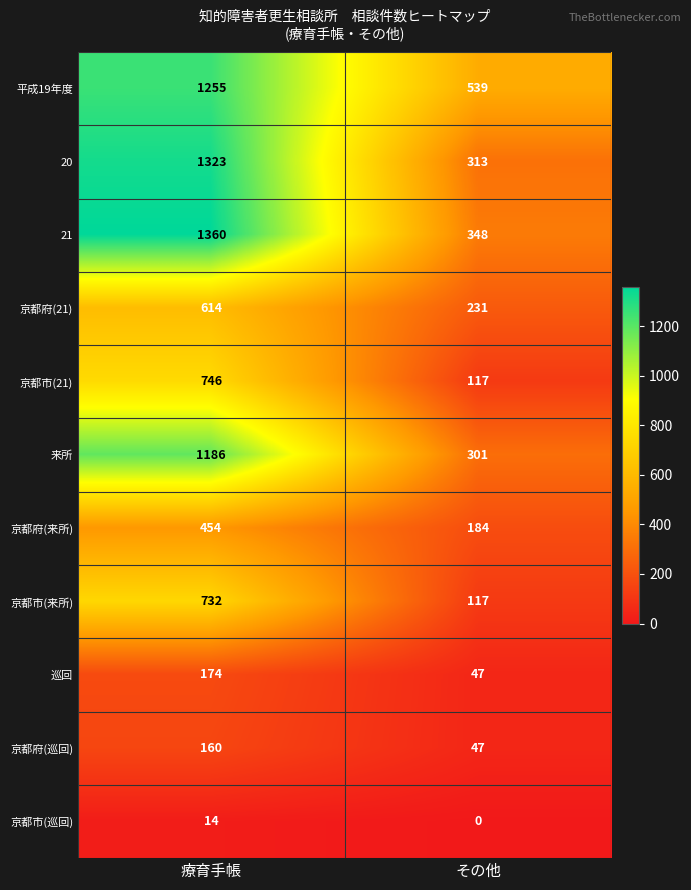

What is the difference between the highest and lowest values at 療育手帳?

1346